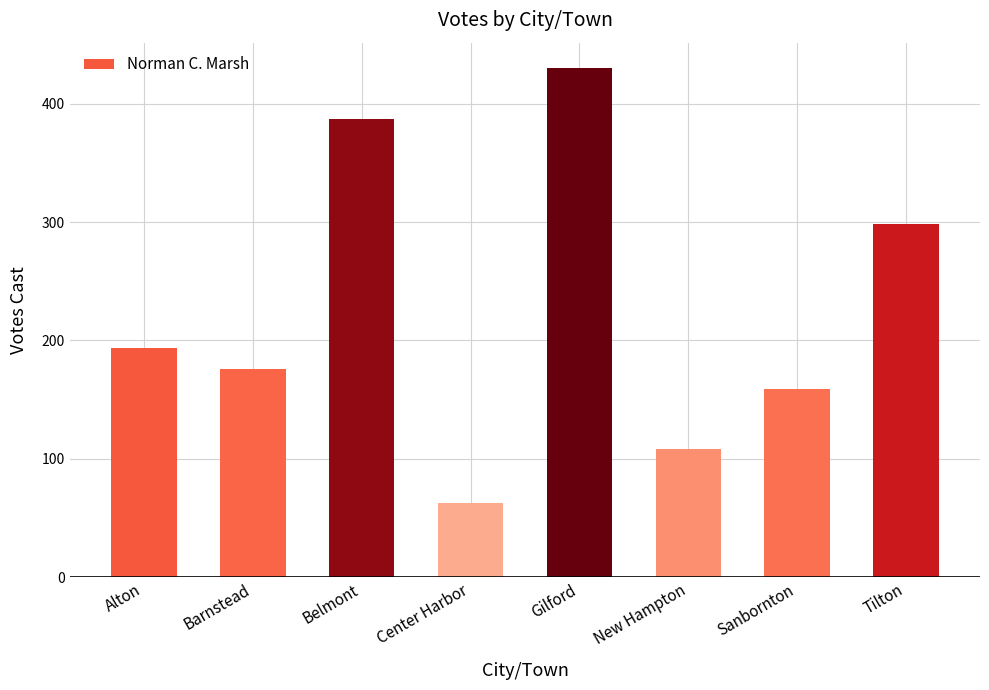

What is the ratio of the value at Gilford to the value at Center Harbor?

6.8